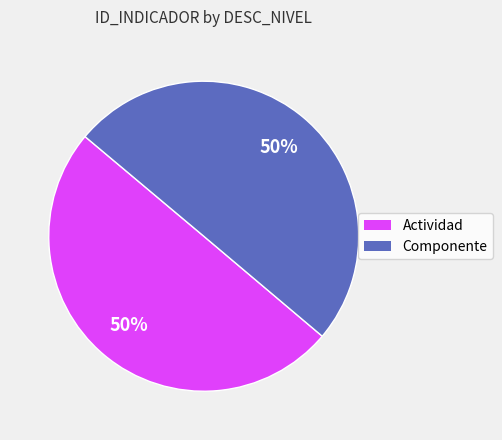

Is the sum of Actividad and Componente greater than half?

Yes